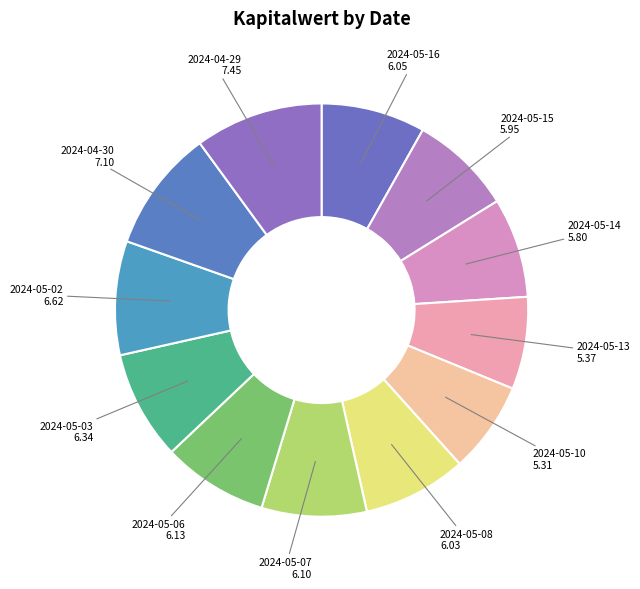

True or false: 2024-05-08 accounts for 8% of the total.

True